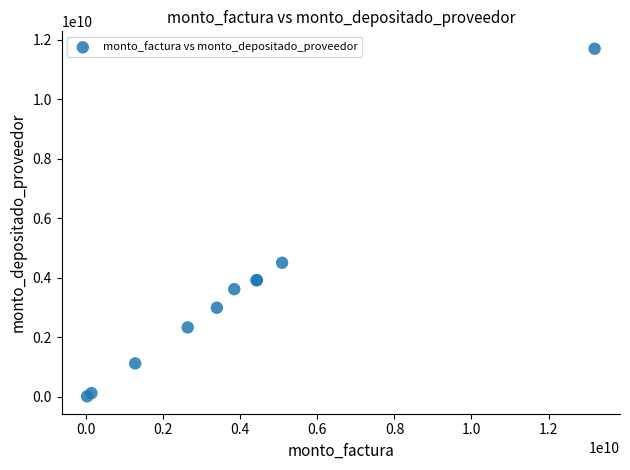

What Y value in the scatter plot is closest to 5859806373?

4507651780